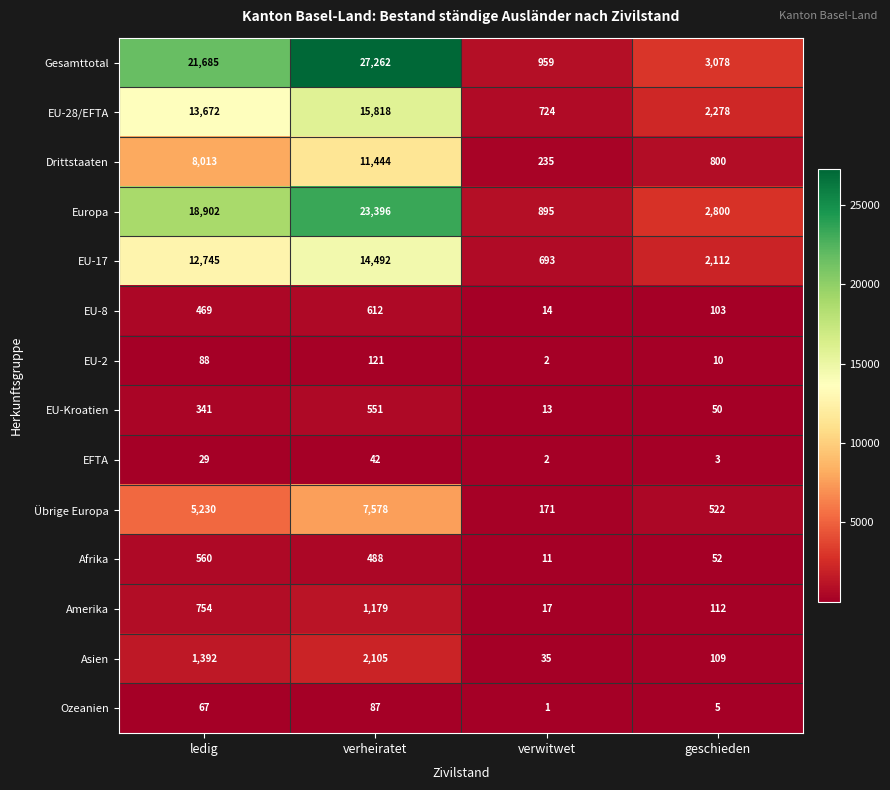

True or false: EU-2 has a value of 10 at geschieden.

True